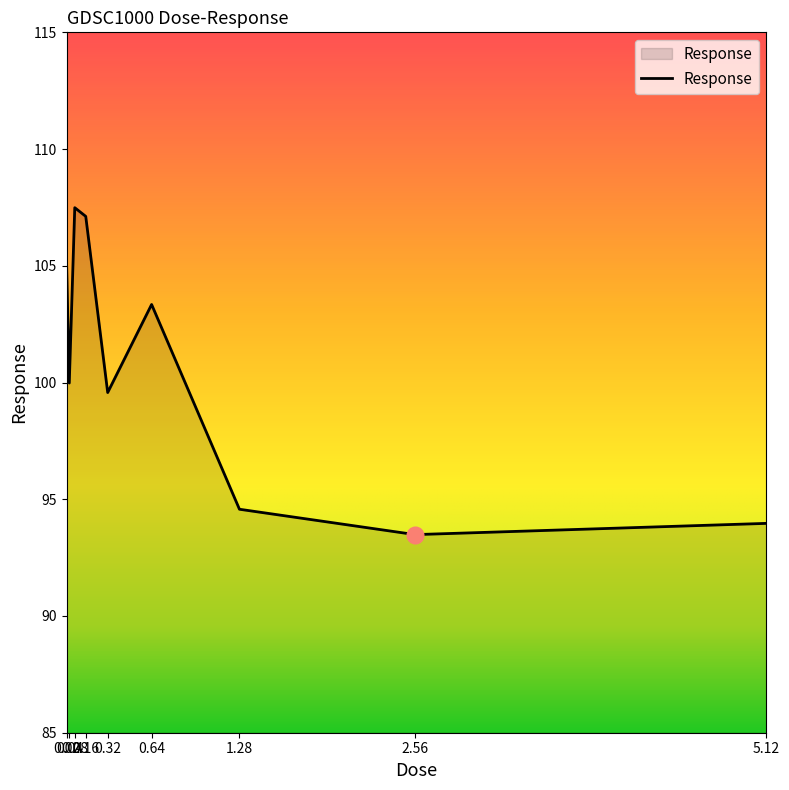

How many series are shown in this chart?

1